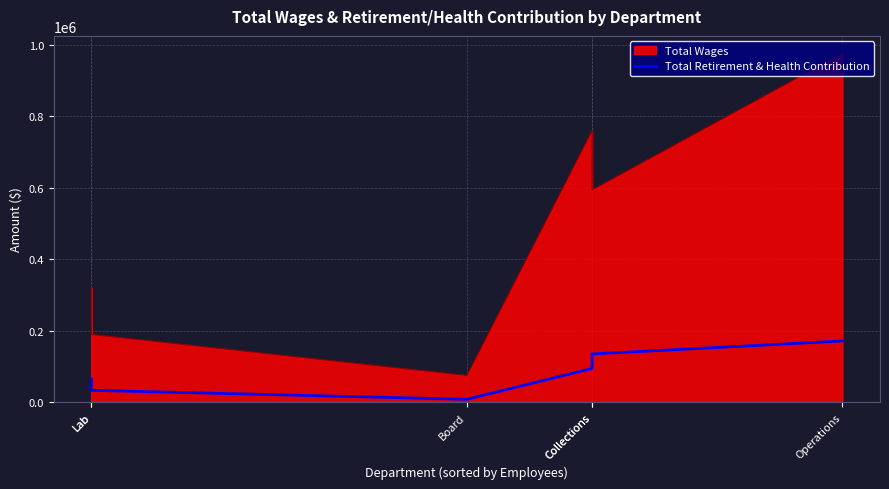

What is the minimum value shown in the chart?

8400